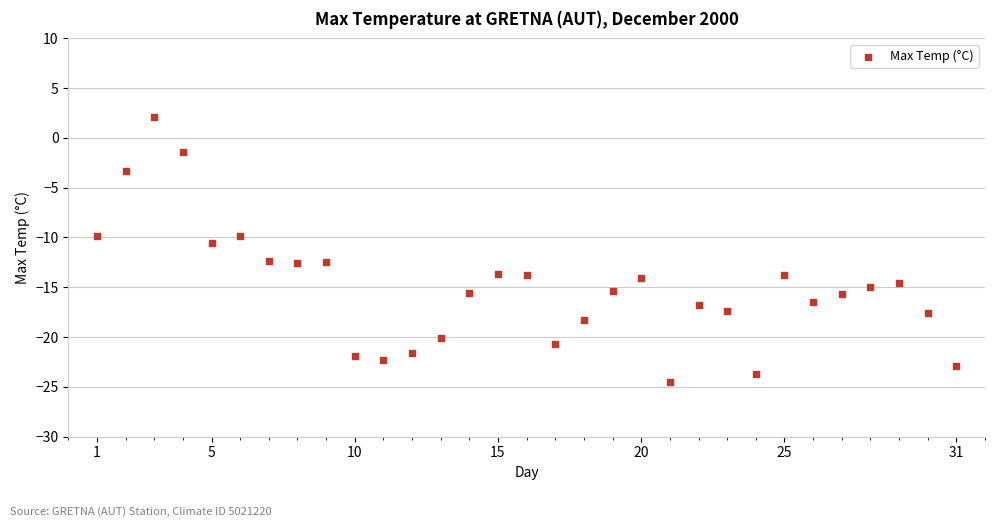

What Y value in the scatter plot is closest to -11?

-10.6